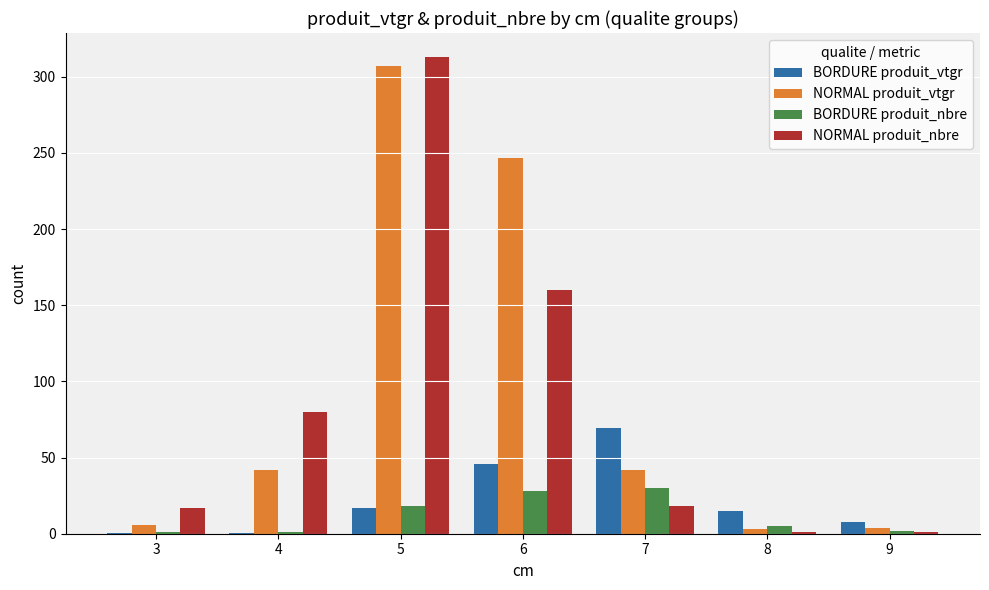

Read the BORDURE produit_nbre value at 5.

18.0